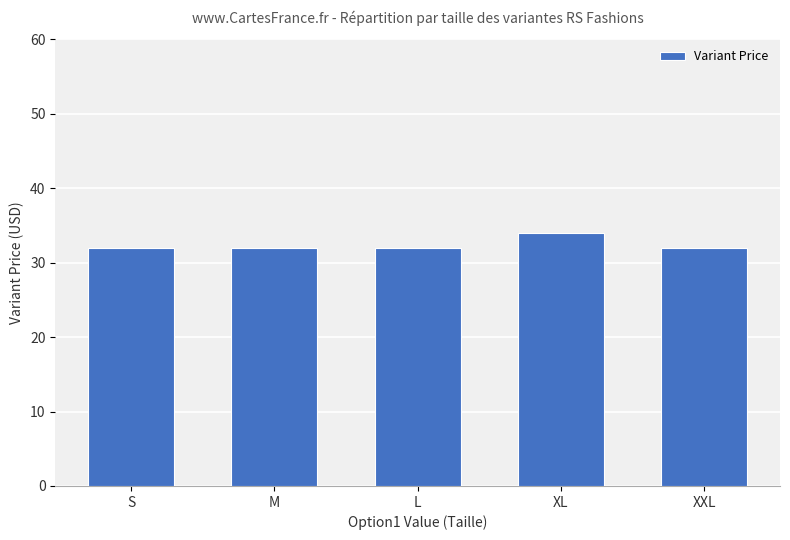

What position from the left is S?

1